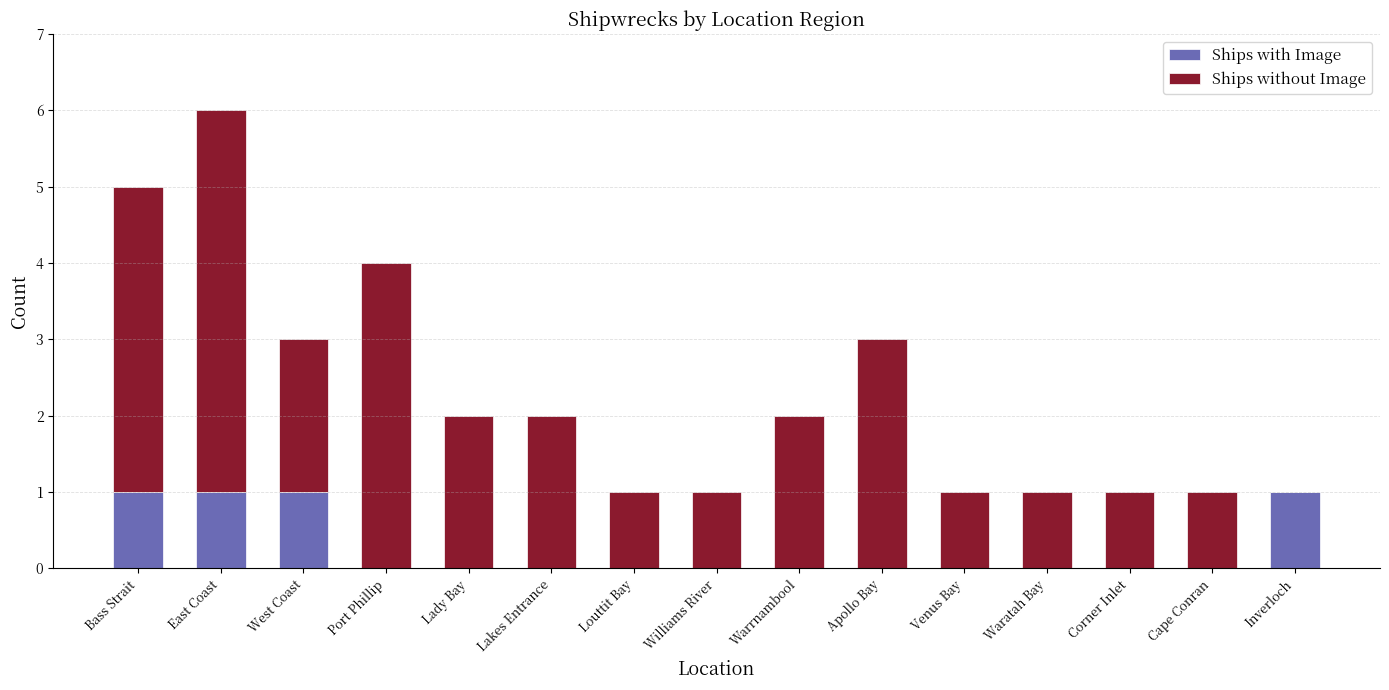

The Ships with Image series shows 0 at Williams River. True or false?

True